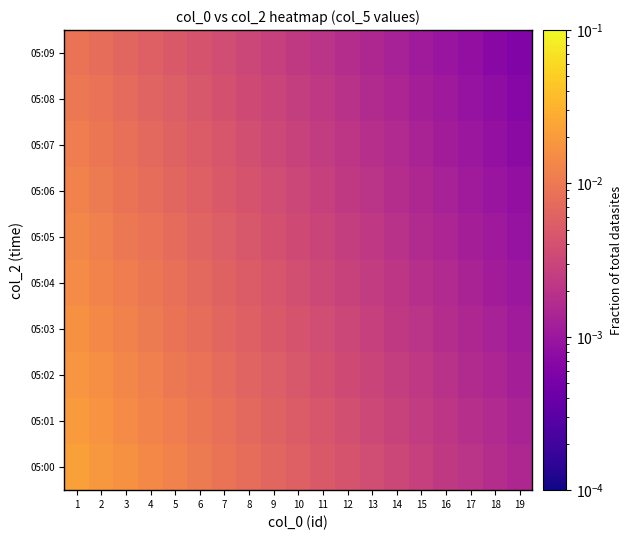

Reading left to right, list all the values displayed in this chart.

05:00: 1=0.0	2=0.0	3=0.0	4=0.0	5=0.0	6=0.0	7=0.0	8=0.0	9=0.0	10=0.0	11=0.0	12=0.0	13=0.0	14=0.0	15=0.0	16=0.0	17=0.0	18=0.0	19=0.0
05:01: 1=0.0	2=0.0	3=0.0	4=0.0	5=0.0	6=0.0	7=0.0	8=0.0	9=0.0	10=0.0	11=0.0	12=0.0	13=0.0	14=0.0	15=0.0	16=0.0	17=0.0	18=0.0	19=0.0
05:02: 1=0.0	2=0.0	3=0.0	4=0.0	5=0.0	6=0.0	7=0.0	8=0.0	9=0.0	10=0.0	11=0.0	12=0.0	13=0.0	14=0.0	15=0.0	16=0.0	17=0.0	18=0.0	19=0.0
05:03: 1=0.0	2=0.0	3=0.0	4=0.0	5=0.0	6=0.0	7=0.0	8=0.0	9=0.0	10=0.0	11=0.0	12=0.0	13=0.0	14=0.0	15=0.0	16=0.0	17=0.0	18=0.0	19=0.0
05:04: 1=0.0	2=0.0	3=0.0	4=0.0	5=0.0	6=0.0	7=0.0	8=0.0	9=0.0	10=0.0	11=0.0	12=0.0	13=0.0	14=0.0	15=0.0	16=0.0	17=0.0	18=0.0	19=0.0
05:05: 1=0.0	2=0.0	3=0.0	4=0.0	5=0.0	6=0.0	7=0.0	8=0.0	9=0.0	10=0.0	11=0.0	12=0.0	13=0.0	14=0.0	15=0.0	16=0.0	17=0.0	18=0.0	19=0.0
05:06: 1=0.0	2=0.0	3=0.0	4=0.0	5=0.0	6=0.0	7=0.0	8=0.0	9=0.0	10=0.0	11=0.0	12=0.0	13=0.0	14=0.0	15=0.0	16=0.0	17=0.0	18=0.0	19=0.0
05:07: 1=0.0	2=0.0	3=0.0	4=0.0	5=0.0	6=0.0	7=0.0	8=0.0	9=0.0	10=0.0	11=0.0	12=0.0	13=0.0	14=0.0	15=0.0	16=0.0	17=0.0	18=0.0	19=0.0
05:08: 1=0.0	2=0.0	3=0.0	4=0.0	5=0.0	6=0.0	7=0.0	8=0.0	9=0.0	10=0.0	11=0.0	12=0.0	13=0.0	14=0.0	15=0.0	16=0.0	17=0.0	18=0.0	19=0.0
05:09: 1=0.0	2=0.0	3=0.0	4=0.0	5=0.0	6=0.0	7=0.0	8=0.0	9=0.0	10=0.0	11=0.0	12=0.0	13=0.0	14=0.0	15=0.0	16=0.0	17=0.0	18=0.0	19=0.0